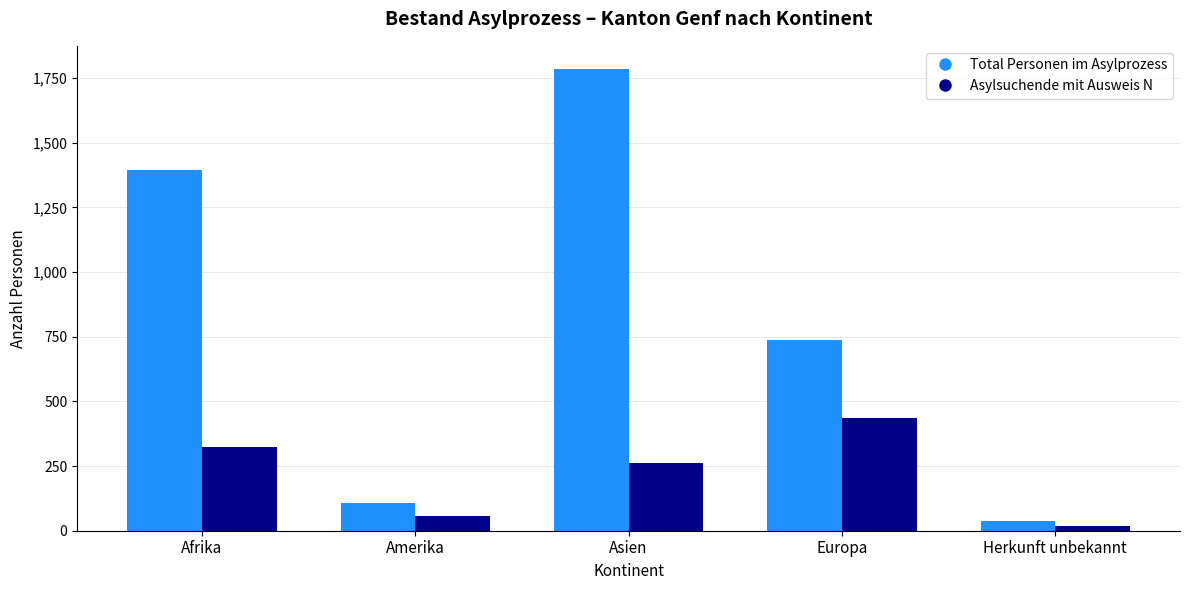

What is the difference between the maximum and minimum values in the Asylsuchende mit Ausweis N series?

418